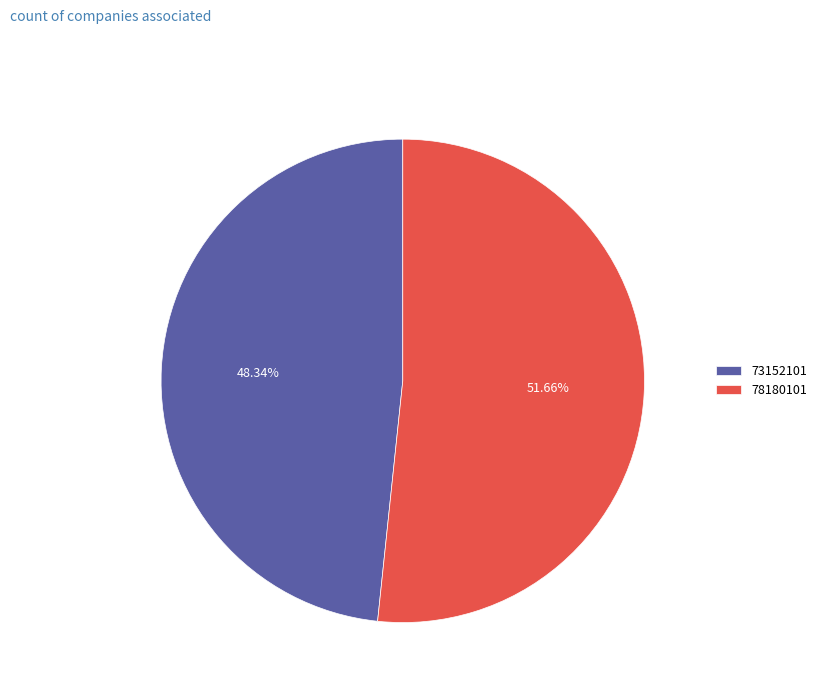

Is 78180101 the majority of the pie?

Yes